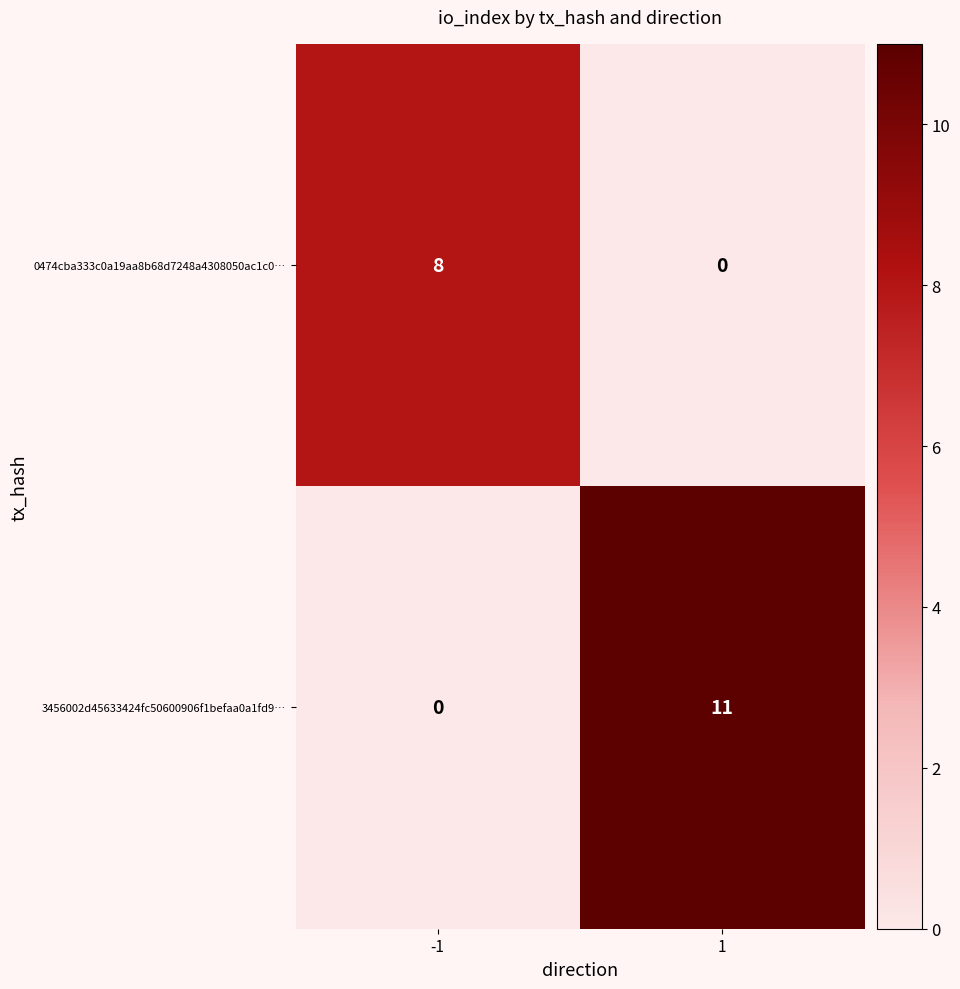

Count the number of data series in this chart.

2